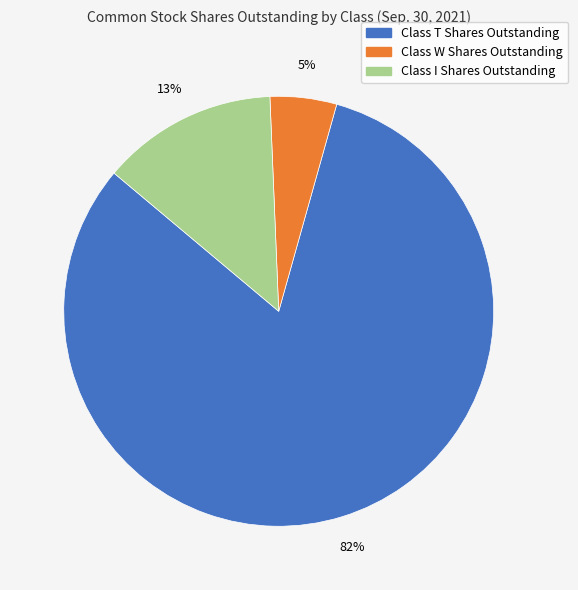

Rank the categories by value from lowest to highest.

Class W Shares Outstanding, Class I Shares Outstanding, Class T Shares Outstanding